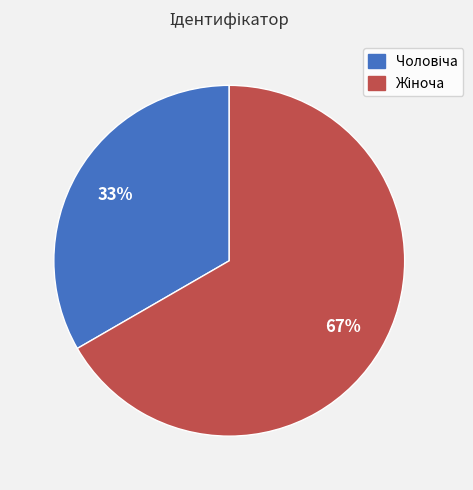

Is there any slice that represents more than half of the pie?

Yes